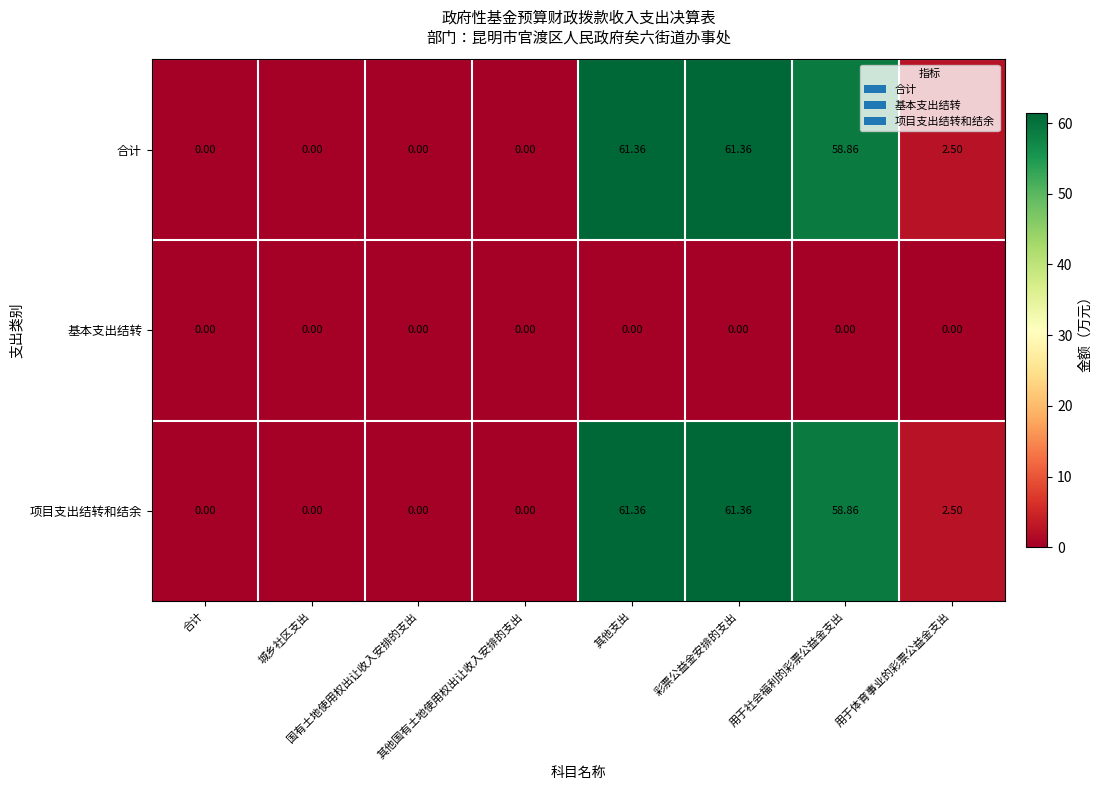

How many categories are shown in the chart?

8